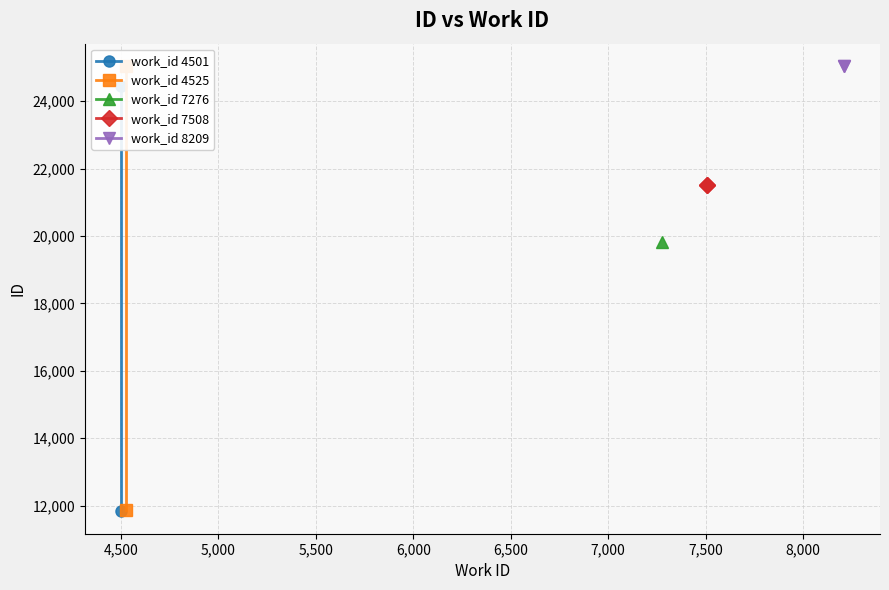

Is it true that work_id 4501 equals 24460 at 4,500?

True